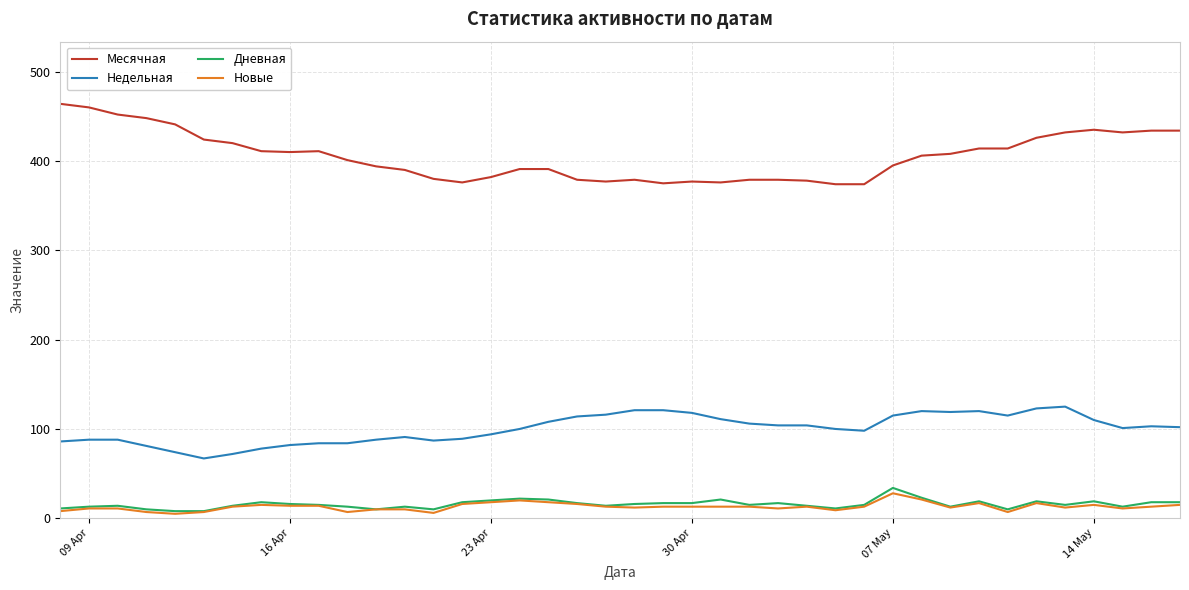

Which series has the widest spread of values?

Месячная